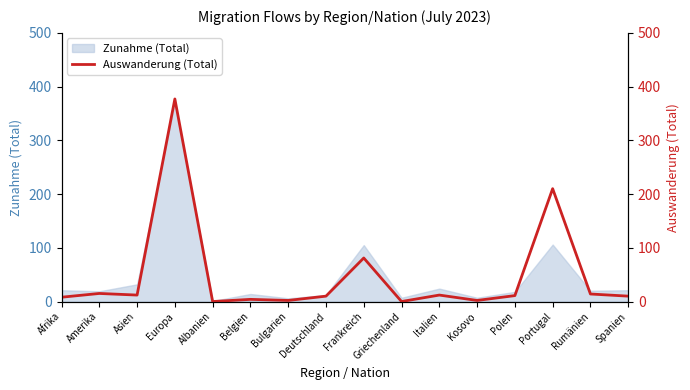

Which category has the highest value across all series?

Europa